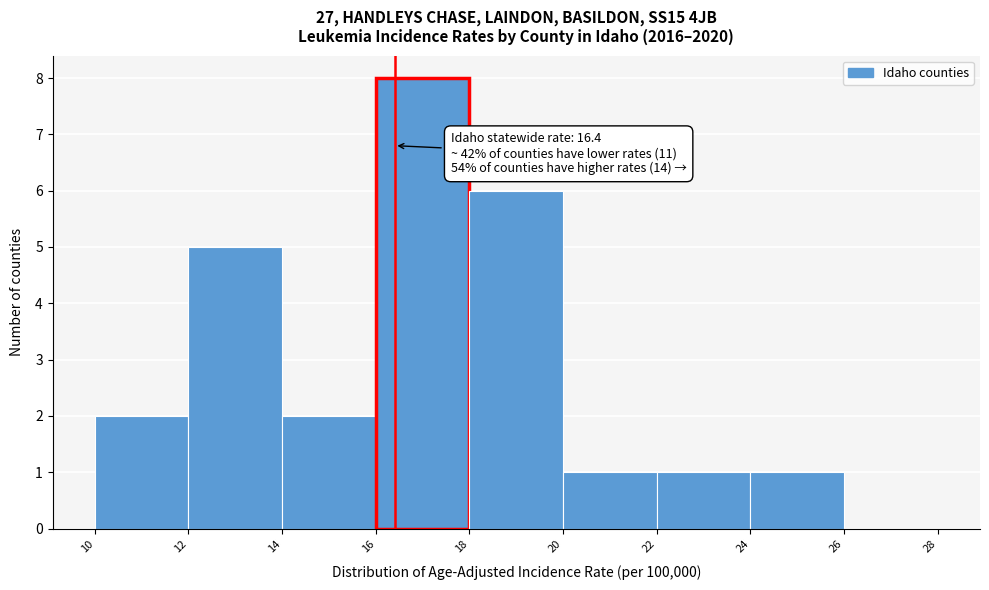

Over which range of the x-axis is the bar tallest?

16 to 18